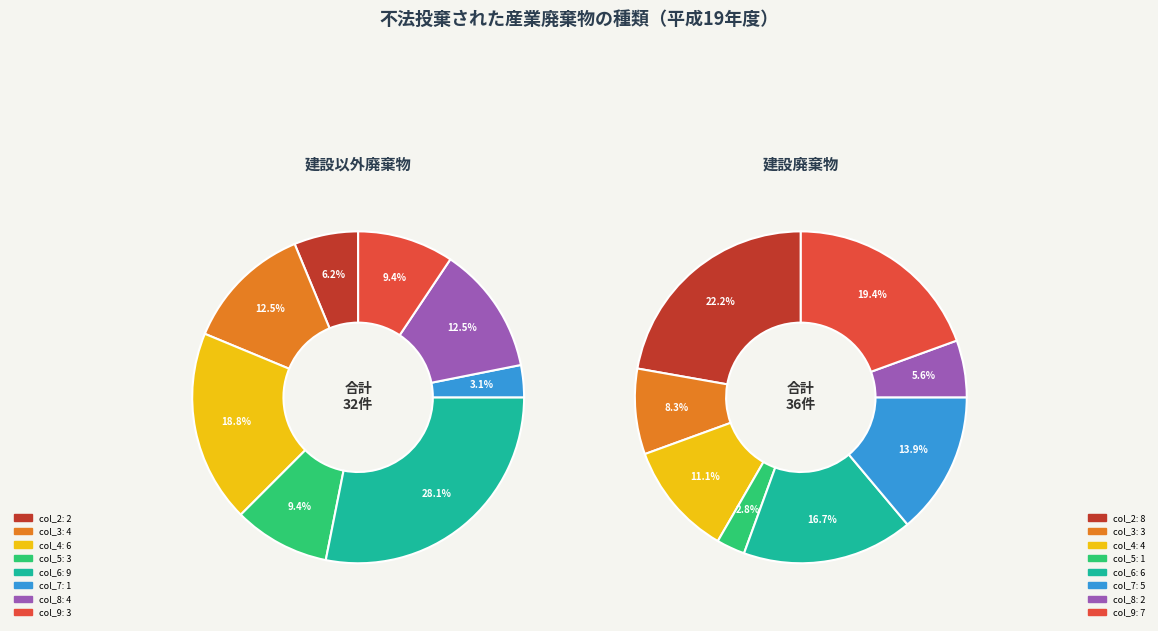

Does col_2 represent more than half of the total?

No